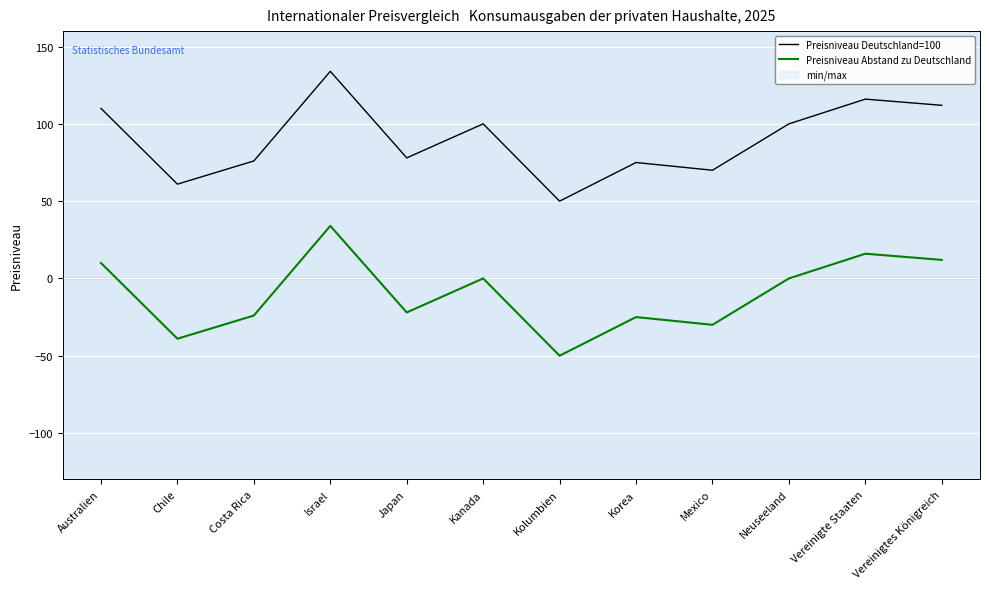

At which label does Preisniveau Deutschland=100 first exceed 100?

Australien